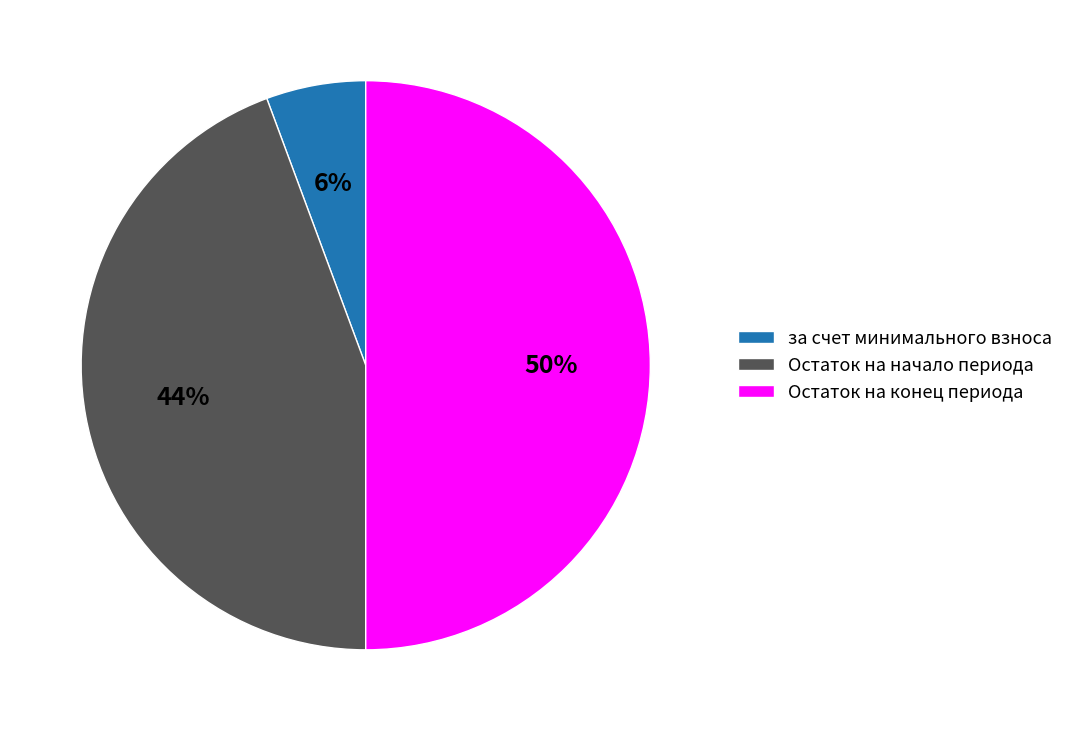

What is the smallest slice in the pie chart?

за счет минимального взноса